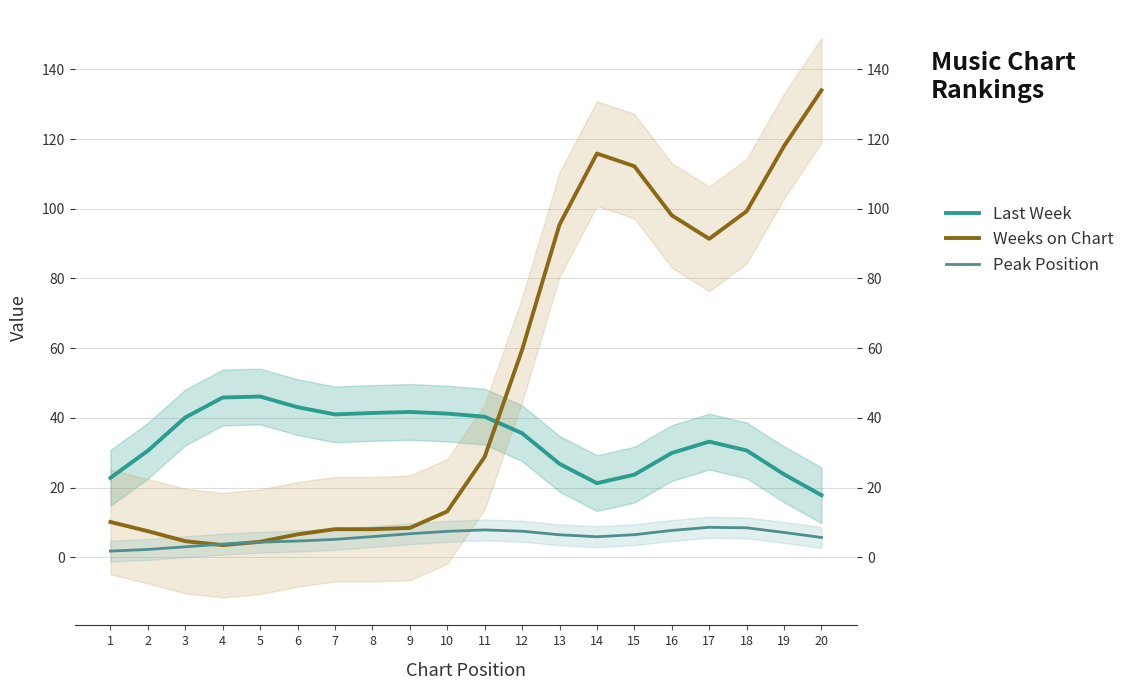

What is the difference between the second highest and second lowest values in the Last Week series?

24.6